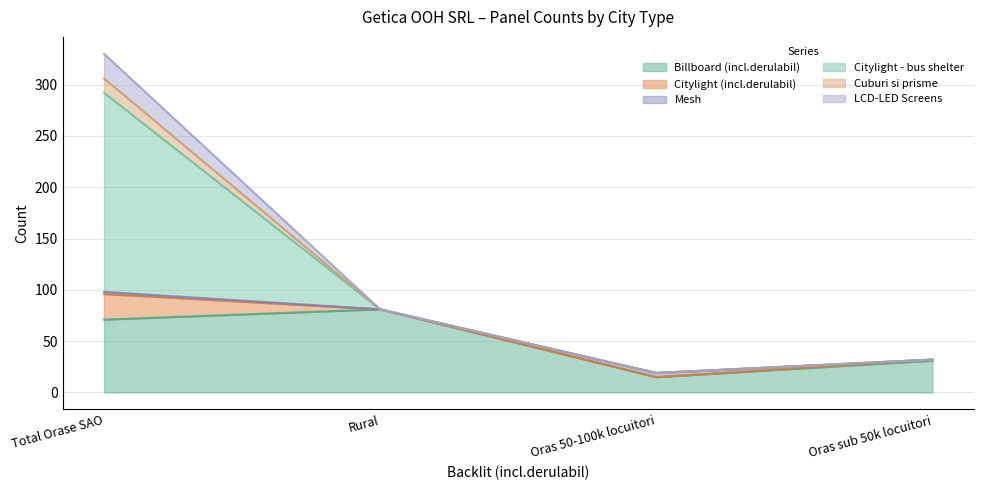

At which label does Billboard (incl.derulabil) reach its minimum?

Oras 50-100k locuitori